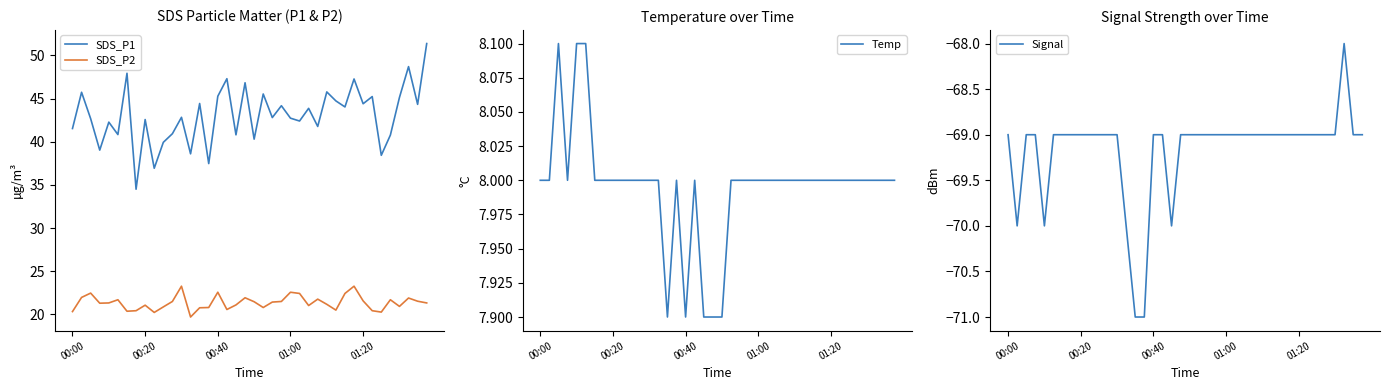

What is the maximum value for SDS_P1?

51.4